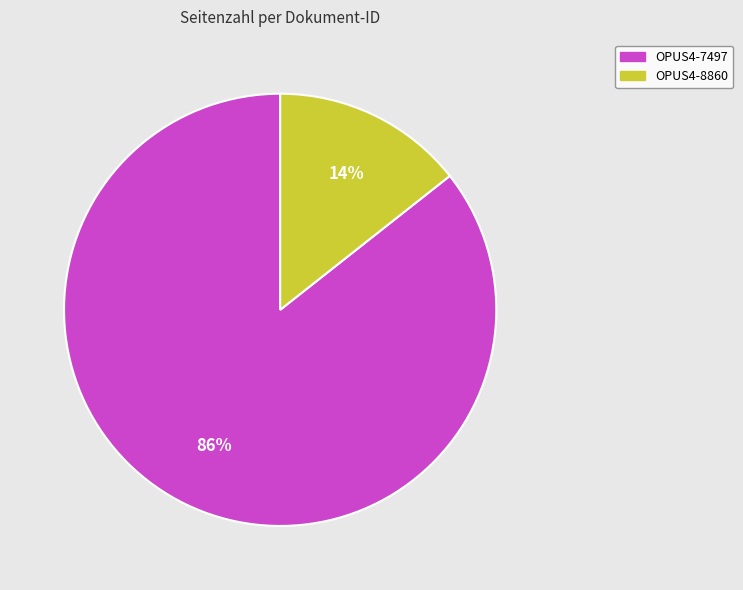

Between OPUS4-7497 and OPUS4-8860, which is larger?

OPUS4-7497